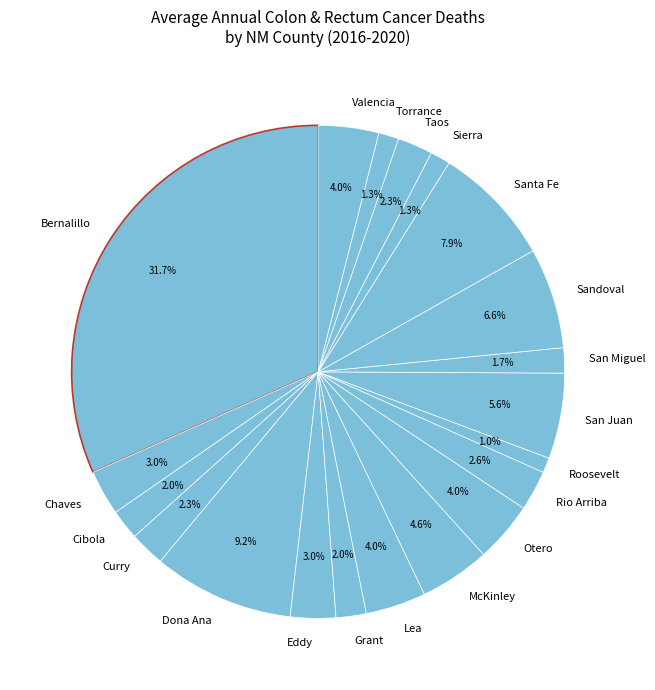

What is the largest slice in the pie chart?

Bernalillo